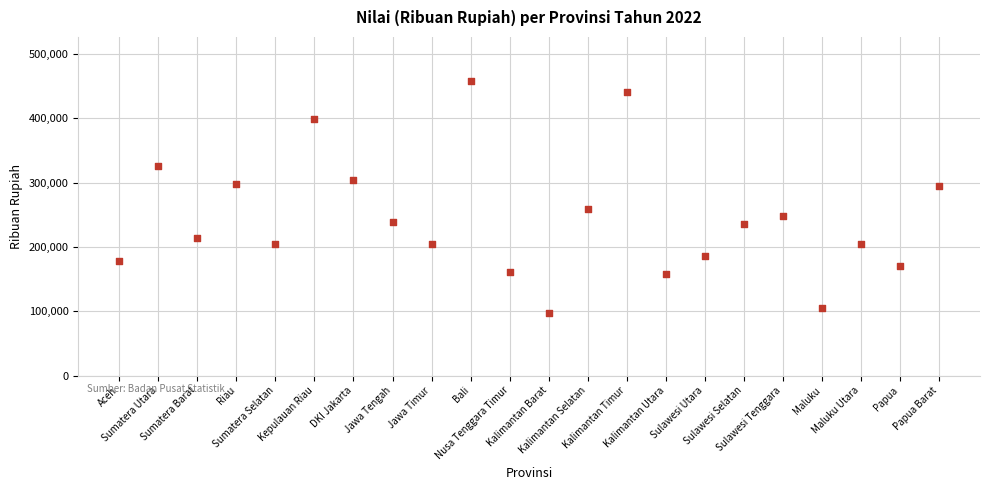

What is the range of Y values (max minus min)?

359968